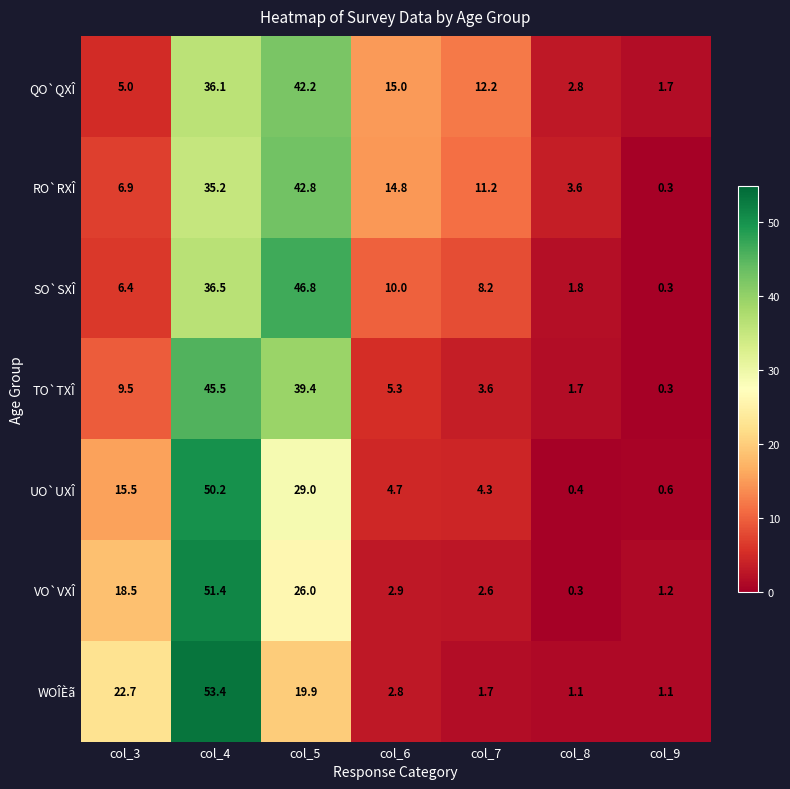

What is the average value of the UO`UXÎ series?

15.0